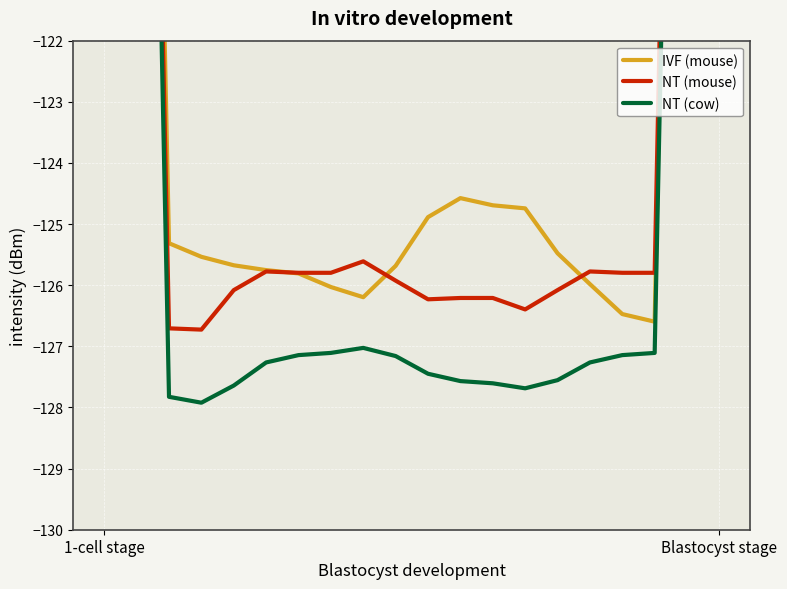

Where is NT (mouse) nearest to the value -101?

18